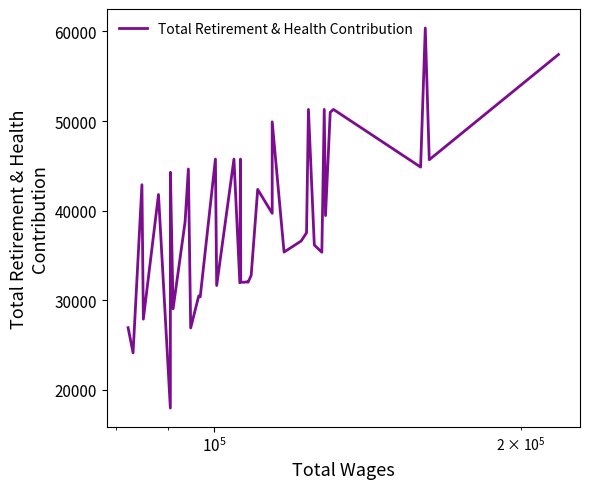

Is it true that the value at $\mathdefault{10^{4}}$ is 40158?

False